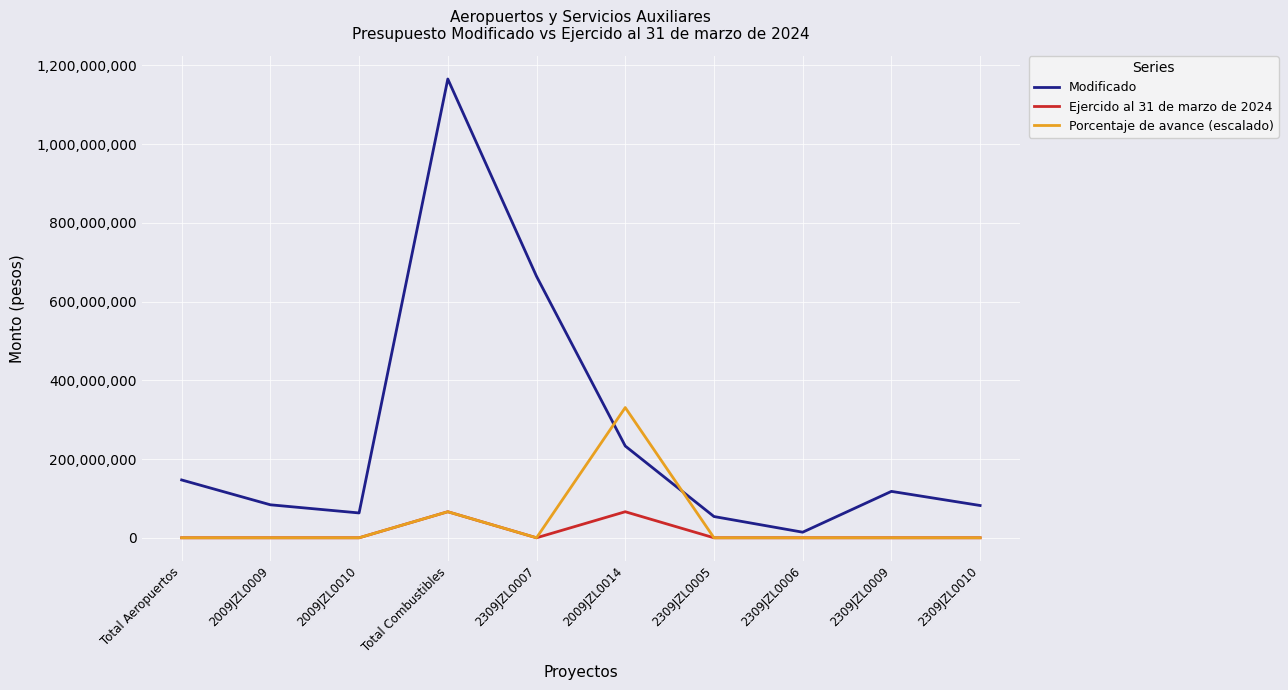

What is the total value across all series at 2309JZL0010?

82000000.0